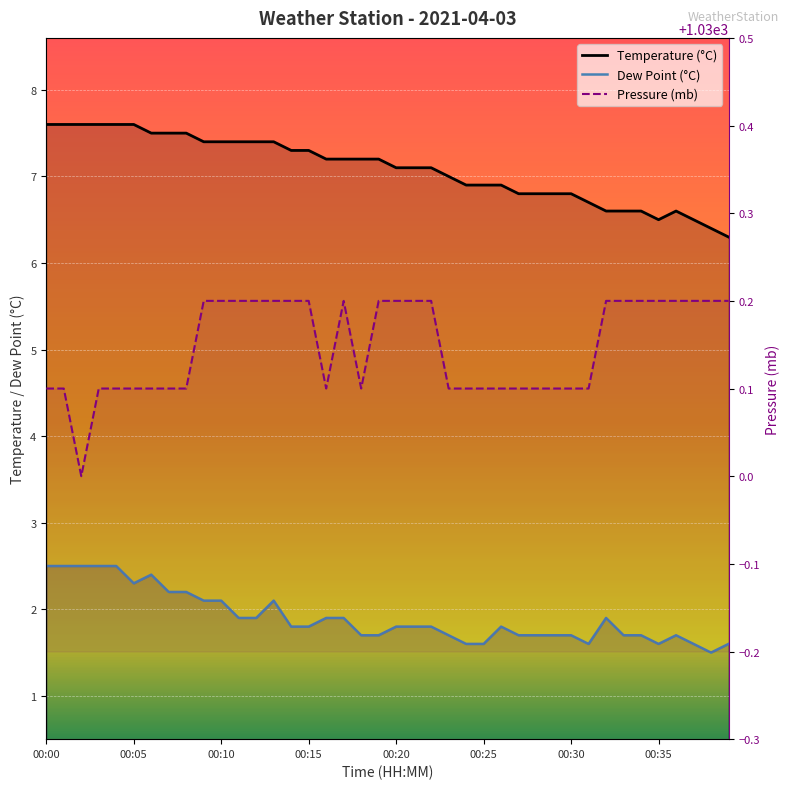

What is the difference between the maximum and minimum values in the temp series?

1.3